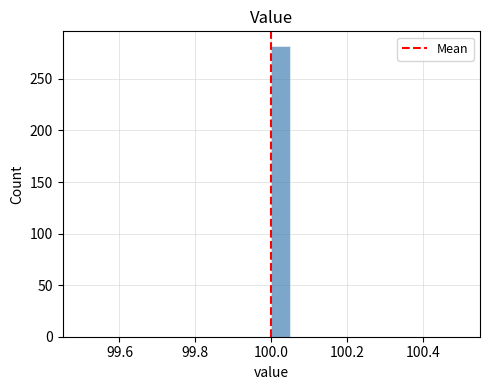

Read against the x-axis, roughly where is the centre of the tallest bar?

100.02